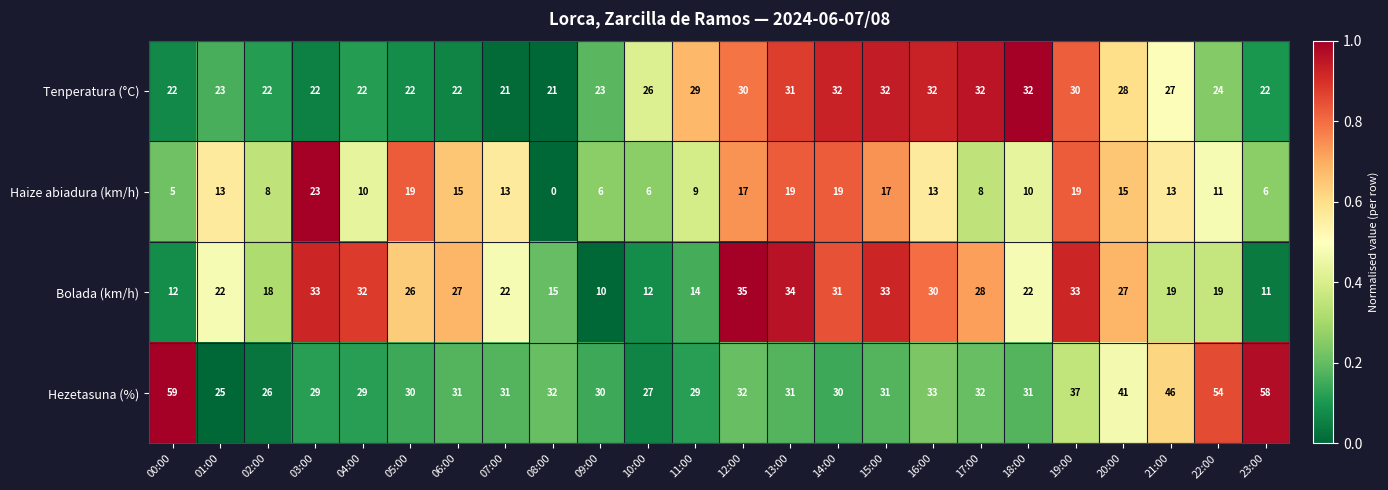

Which label corresponds to the smallest value in the chart?

08:00